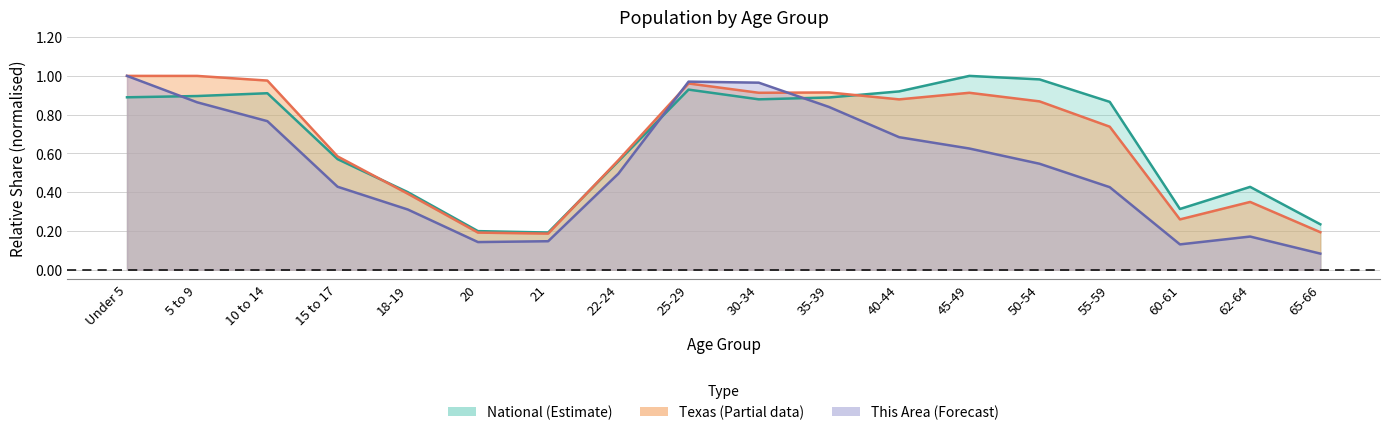

What is the minimum value shown in the chart?

0.1